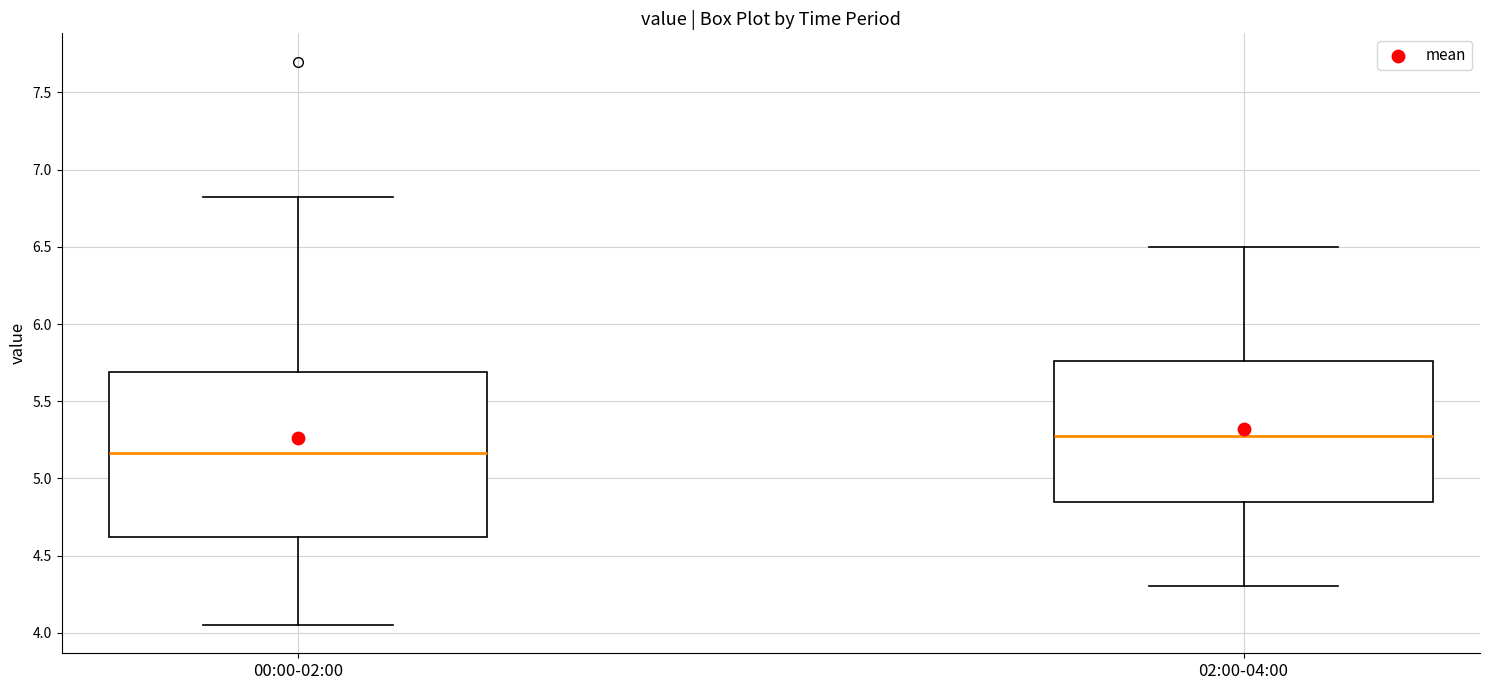

Reading left to right, read every box against the y-axis: the position of its median line, the range the box covers, and the ends of its whiskers. The values are not printed on the chart, so give them approximately, as read against the axis.

00:00-02:00: median 5.15, box 4.60 to 5.70, whiskers 4.05 to 6.80
02:00-04:00: median 5.30, box 4.85 to 5.75, whiskers 4.30 to 6.50